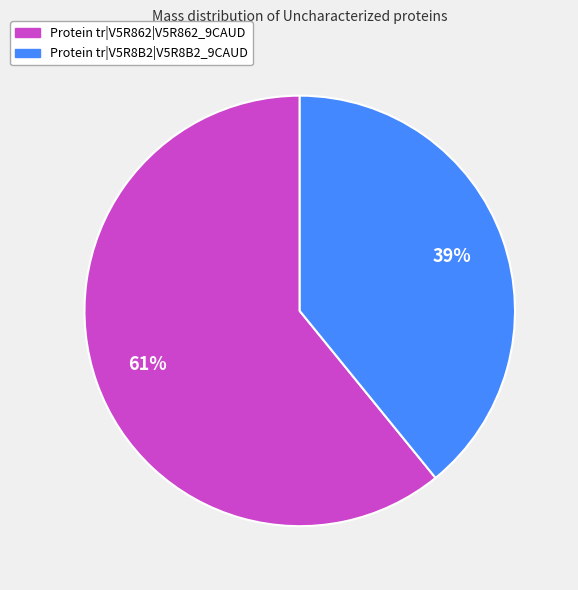

Is there any slice that represents more than half of the pie?

Yes